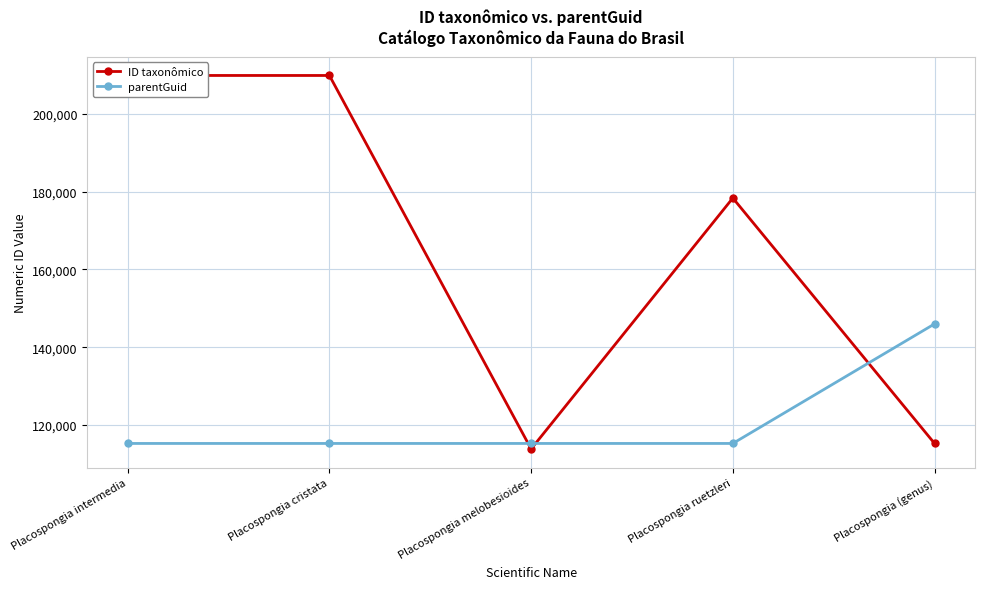

Read the ID taxonômico value at Placospongia (genus), to the nearest 50.

115250